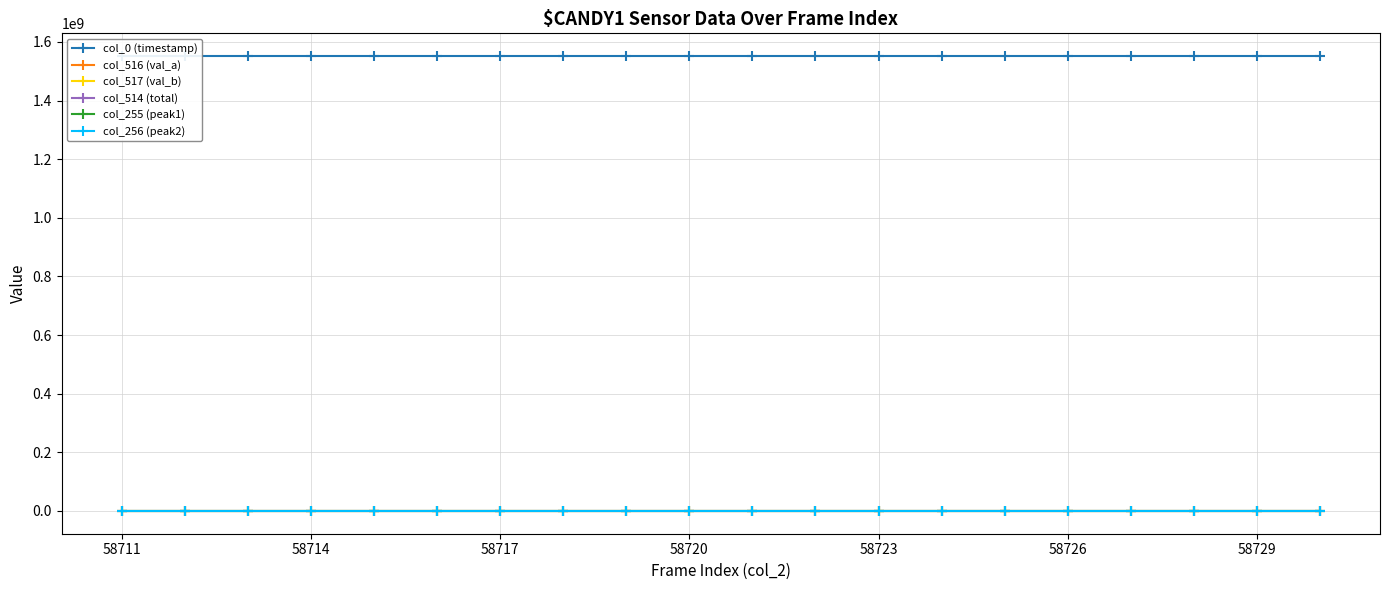

True or false: col_516 (val_a) and col_255 (peak1) cross at least once.

False